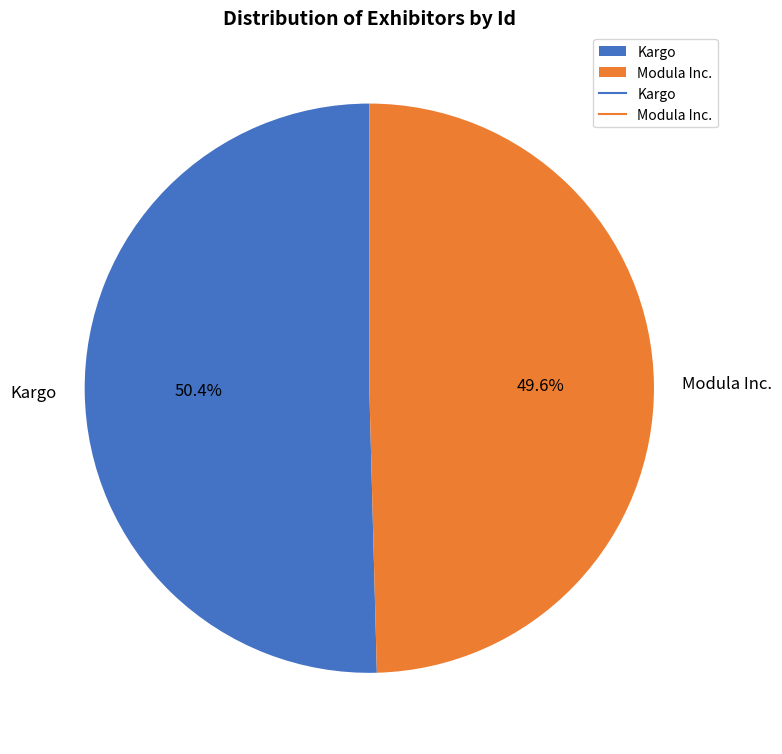

To the nearest percent, what is the difference between the largest and smallest slice percentages?

1%